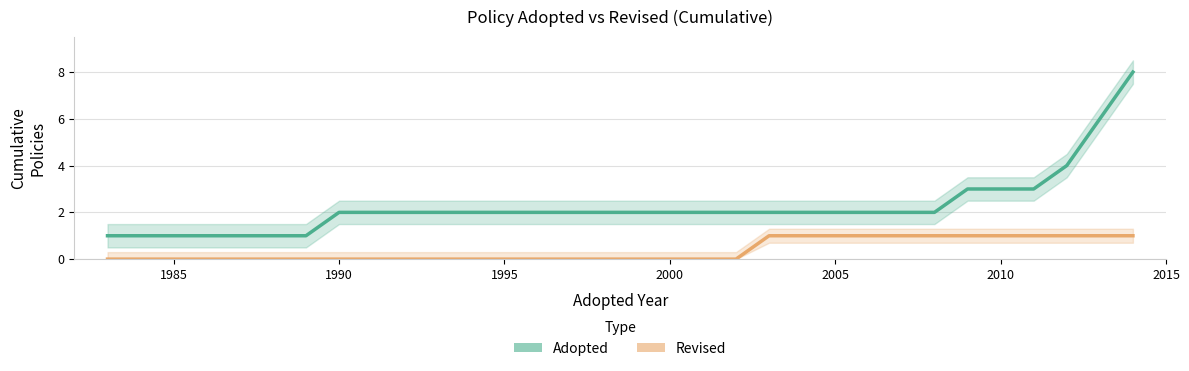

What is the difference between the second highest and second lowest values in the Adopted series?

5